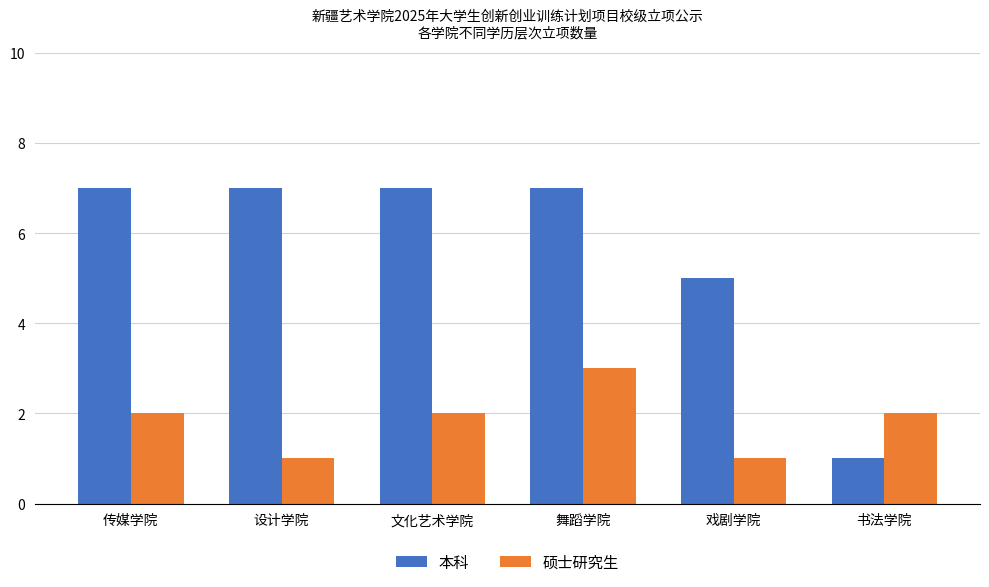

How many 本科 values are between 5 and 7?

5